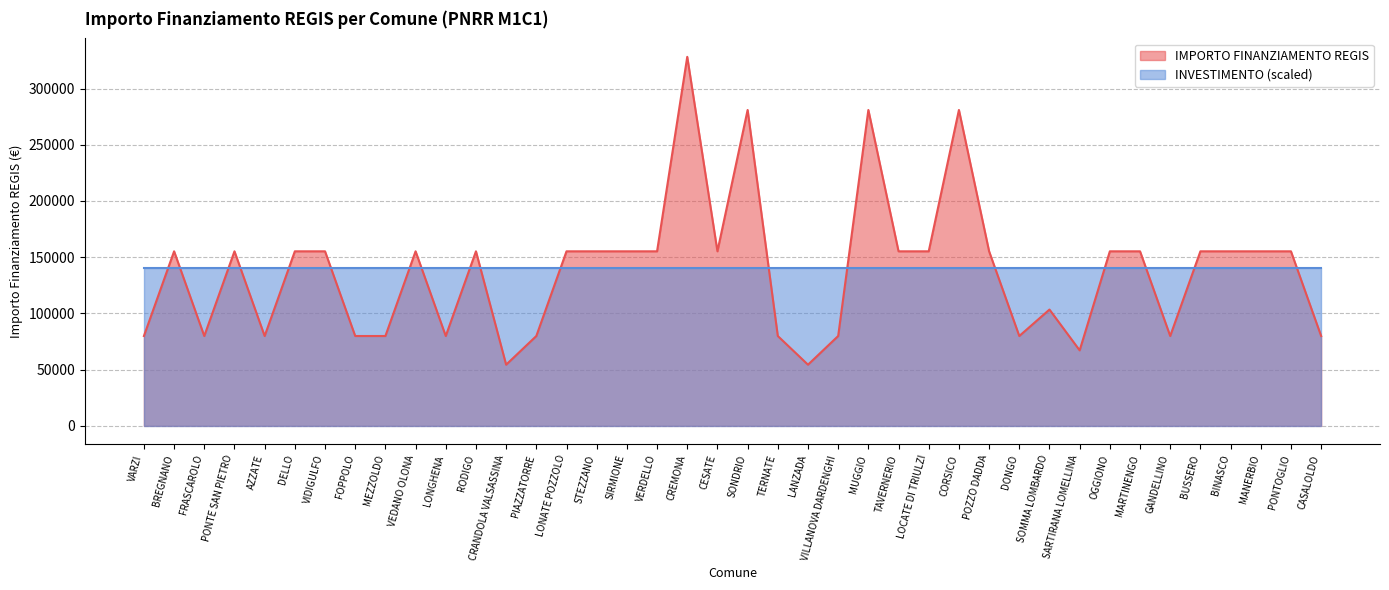

What is the approximate value at VARZI, to the nearest 10?

79920